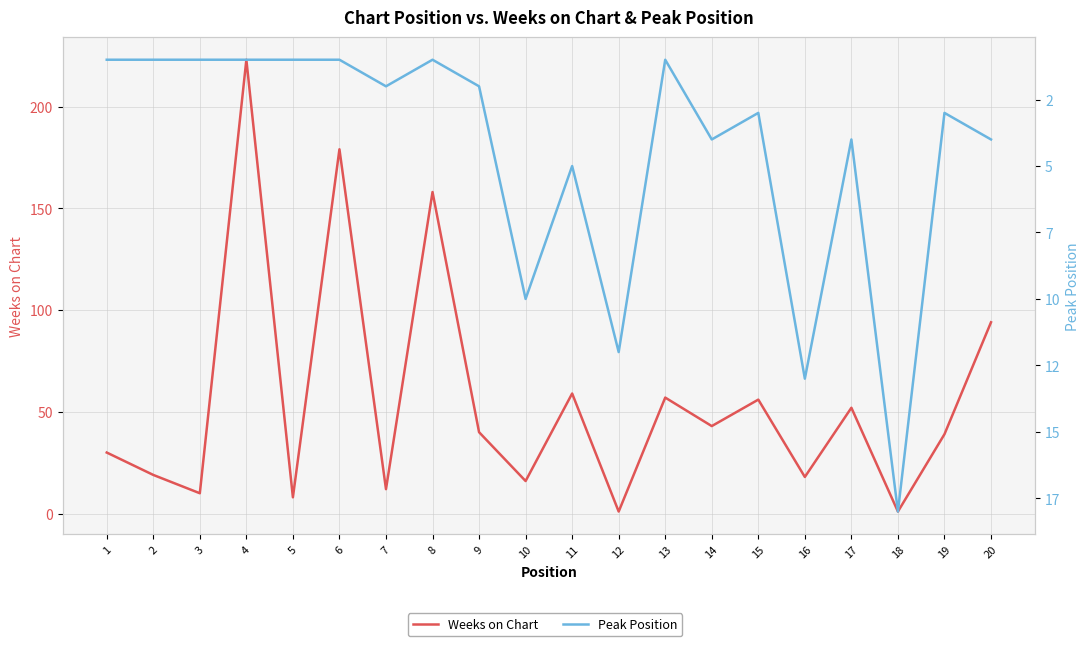

At which category is the sum across all series the highest?

4